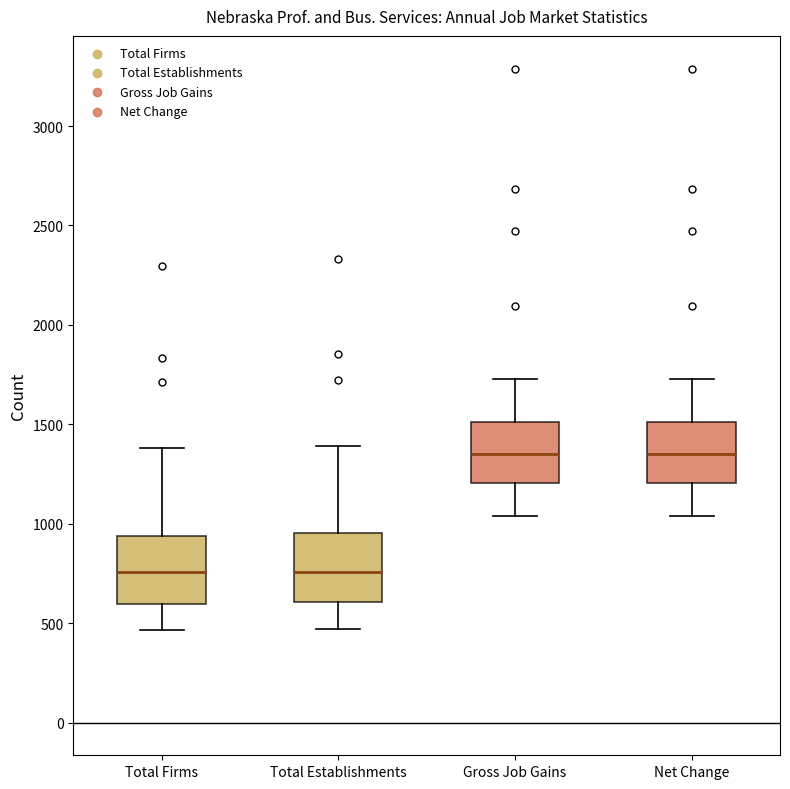

Reading left to right, transcribe this box plot: for each box, give where its median line is, the range the box spans, and where its two whiskers end, as read against the y-axis. The values are not printed on the chart, so give them approximately, as read against the axis.

Total Firms: median 750, box 600 to 950, whiskers 450 to 1400
Total Establishments: median 750, box 600 to 950, whiskers 450 to 1400
Gross Job Gains: median 1350, box 1200 to 1500, whiskers 1050 to 1750
Net Change: median 1350, box 1200 to 1500, whiskers 1050 to 1750